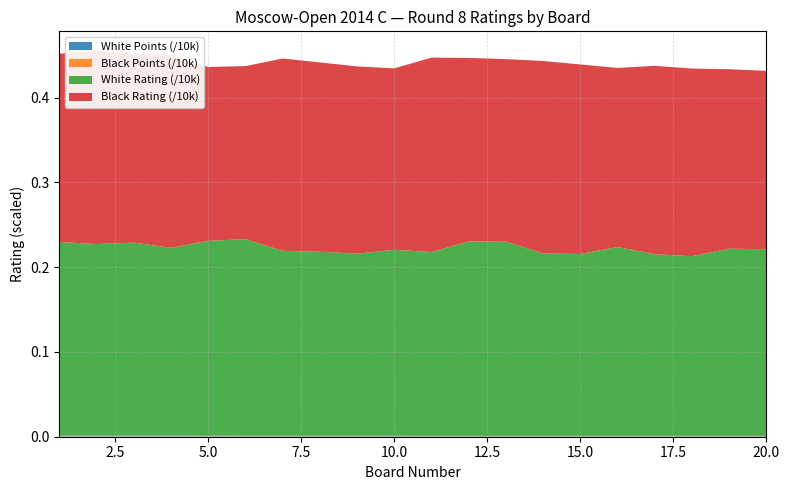

Reading left to right, transcribe all the data shown in this chart.

Board (Bo.): 1.0	2.0	3.0	4.0	5.0	6.0	7.0	8.0	9.0	10.0	11.0	12.0	13.0	14.0	15.0	16.0	17.0	18.0	19.0	20.0
White Rating: 2283.0	2260.0	2277.0	2216.0	2298.0	2319.0	2181.0	2170.0	2148.0	2193.0	2168.0	2293.0	2290.0	2151.0	2145.0	2227.0	2142.0	2119.0	2208.0	2201.0
Black Rating: 2220.0	2281.0	2231.0	2273.0	2051.0	2041.0	2268.0	2233.0	2208.0	2140.0	2293.0	2164.0	2153.0	2270.0	2235.0	2112.0	2222.0	2213.0	2116.0	2103.0
White Points: 6.0	6.0	6.0	6.0	5.5	5.5	5.5	5.5	5.5	5.5	5.0	5.0	5.0	5.0	5.0	5.0	5.0	5.0	5.0	5.0
Black Points: 7.0	6.0	6.0	6.0	6.0	5.5	5.5	5.5	5.5	5.5	5.0	5.0	5.0	5.0	5.0	5.0	5.0	5.0	5.0	5.0